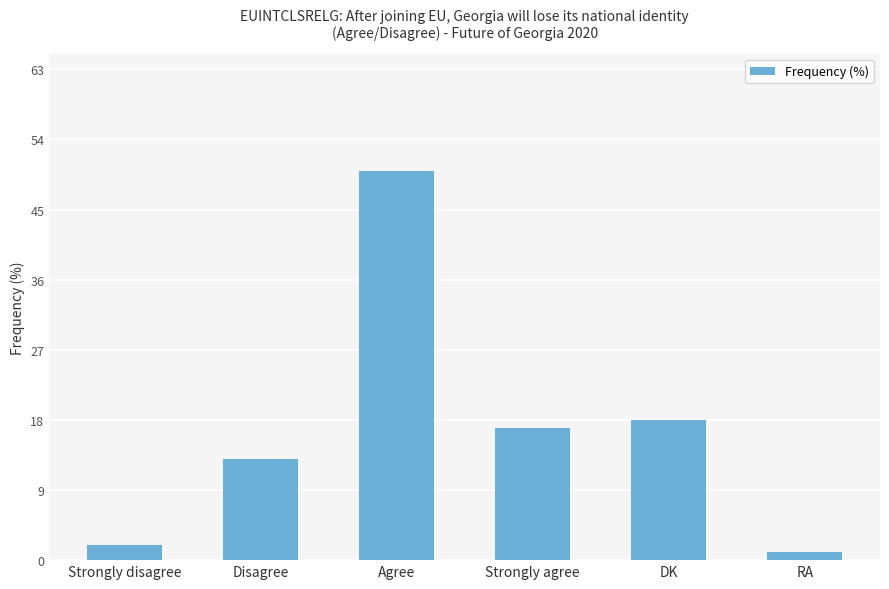

True or false: the data shows 17 at Strongly agree.

True